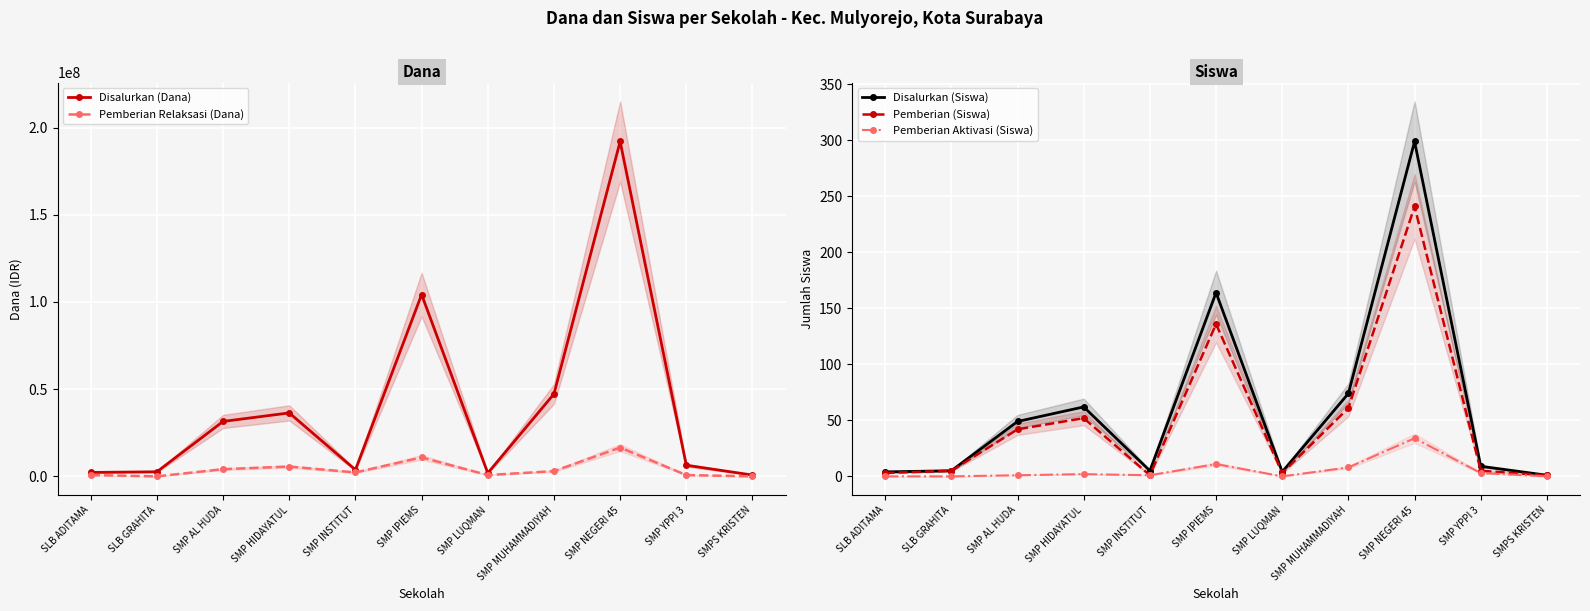

What is the total value across all series at SMP LUQMAN?

2625007